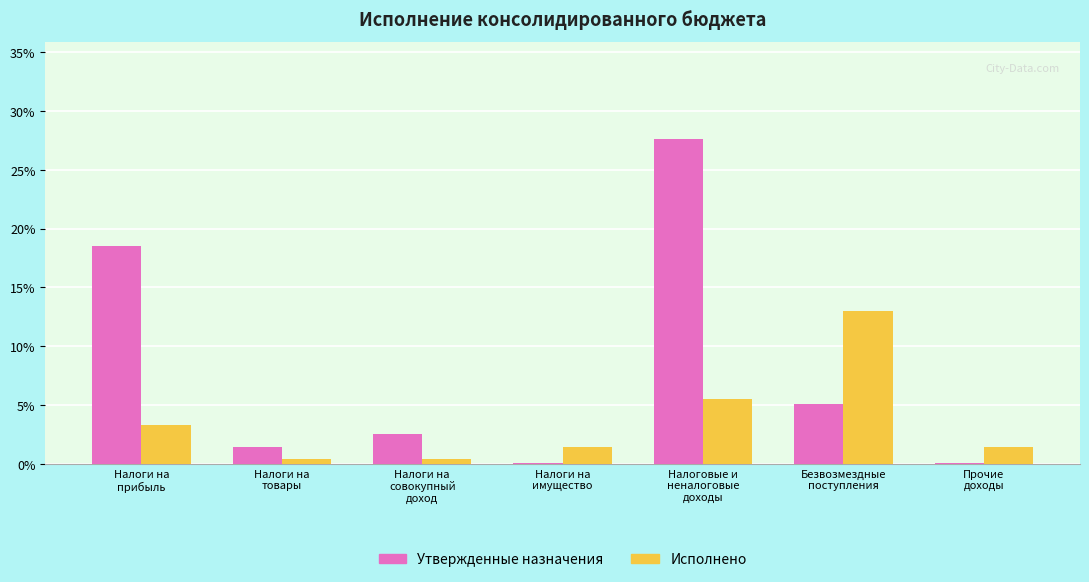

What is the greatest value displayed?

27.6